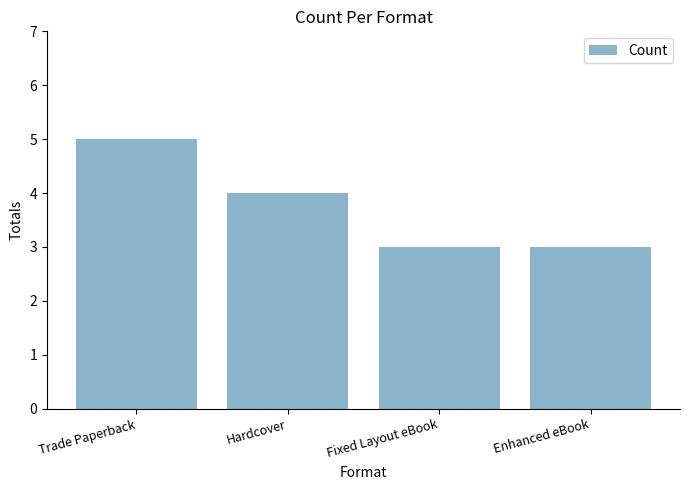

Reading left to right, transcribe all the data shown in this chart.

5	4	3	3